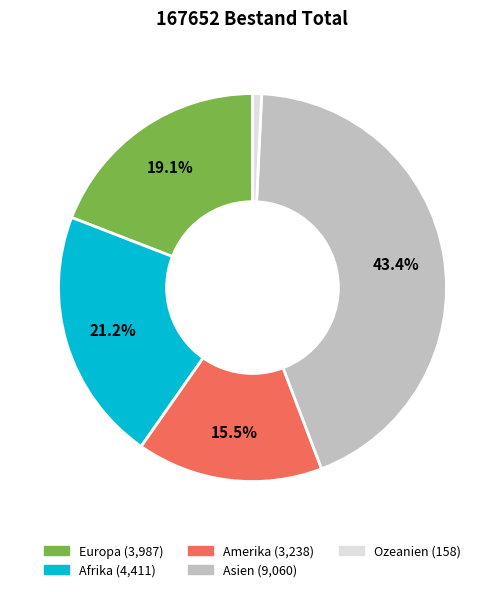

Is there a majority slice in this chart?

No